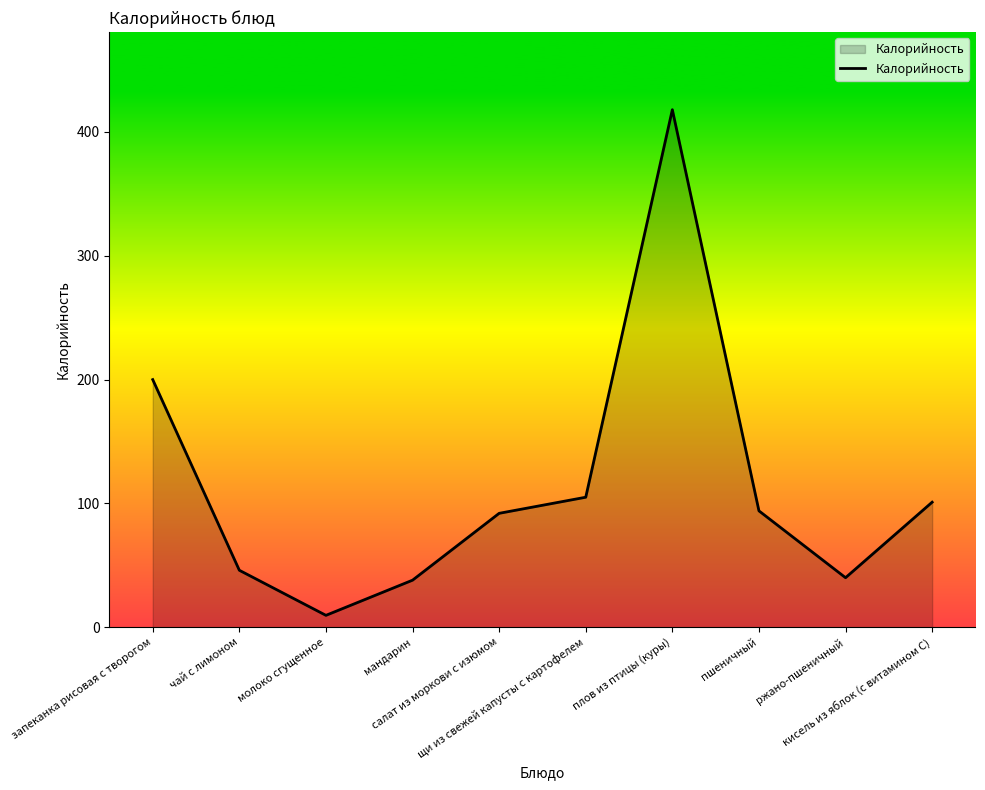

Reading left to right, extract all data points from this chart.

200.0	46.0	9.6	38.0	92.0	105.0	418.0	94.0	40.0	101.0